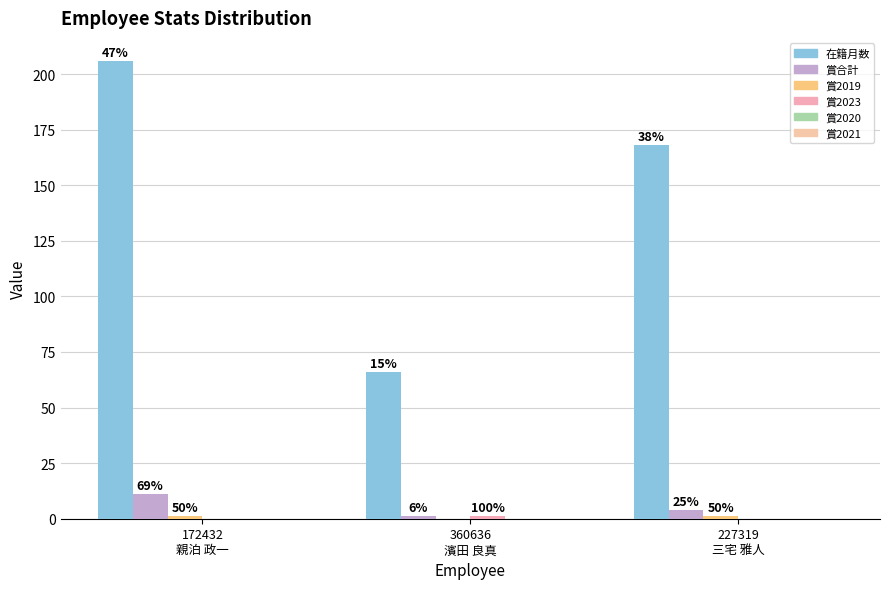

How many groups of bars are there?

3